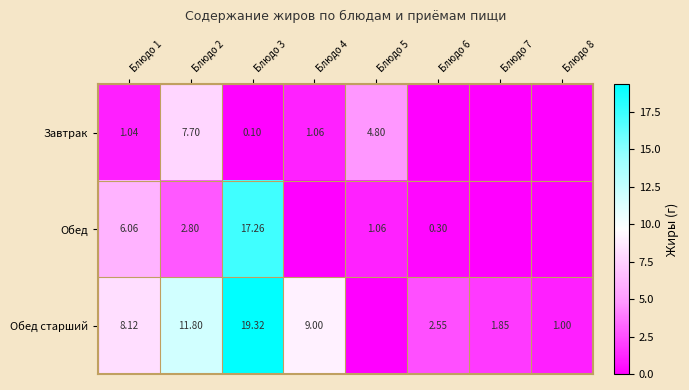

What is the maximum value shown in the chart?

19.3